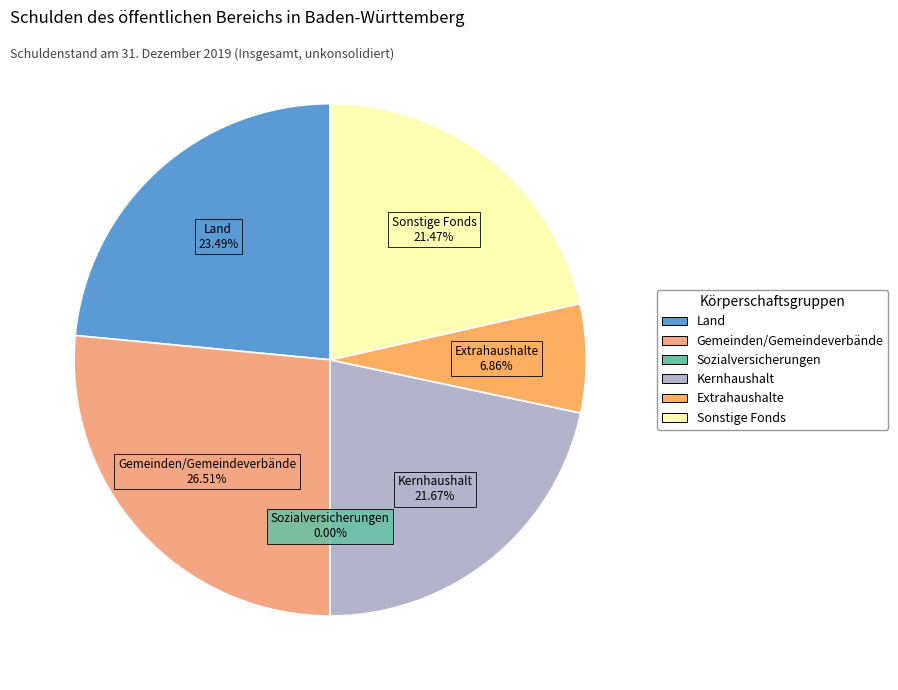

Does any single category account for the majority?

No